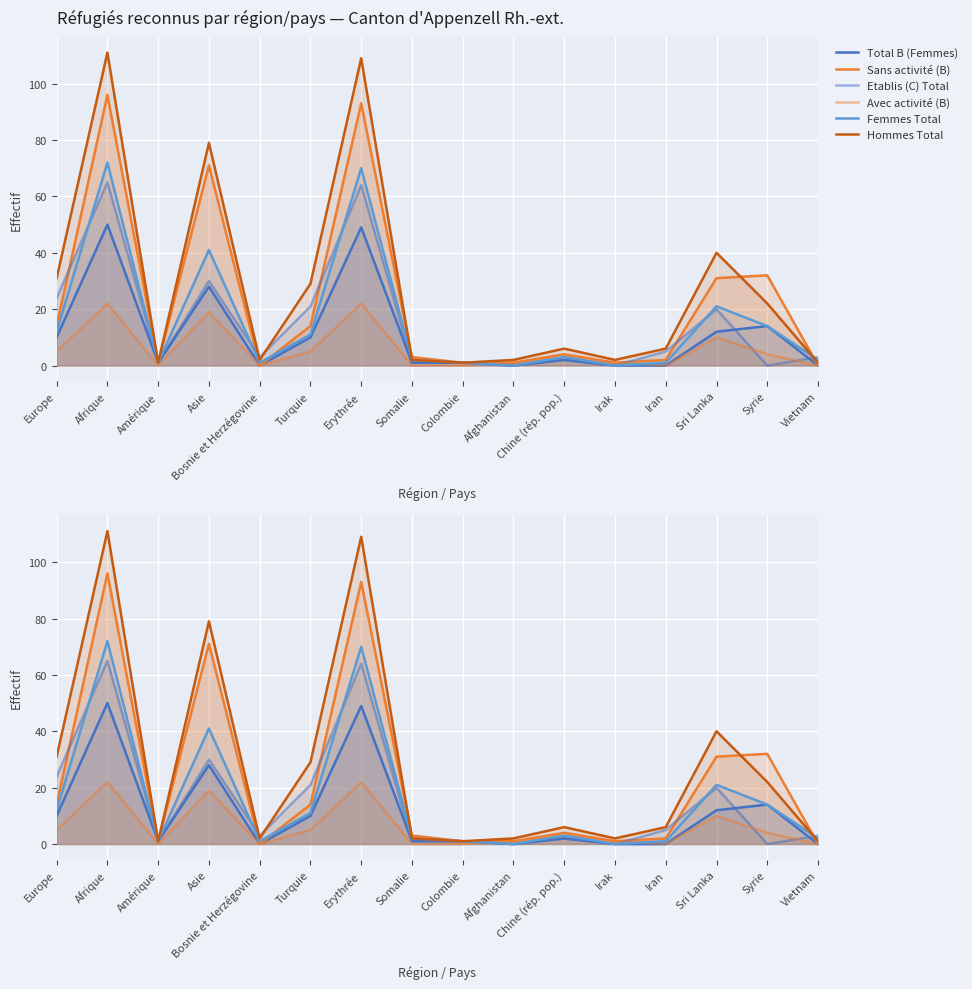

Between which two adjacent categories do Hommes Total and Sans activité (B) first intersect?

Erythrée and Somalie